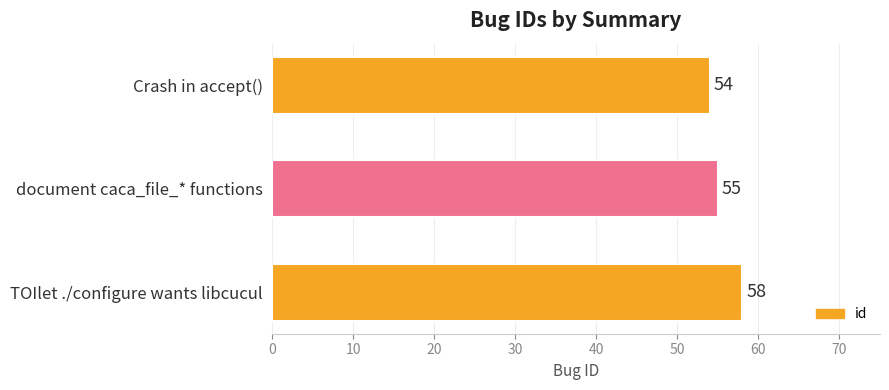

Between TOIlet ./configure wants libcucul and Crash in accept(), which is larger?

TOIlet ./configure wants libcucul